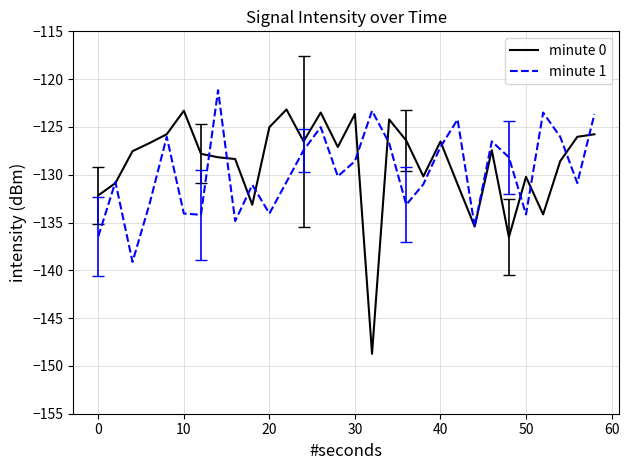

Which series has the largest range (max minus min)?

minute 0